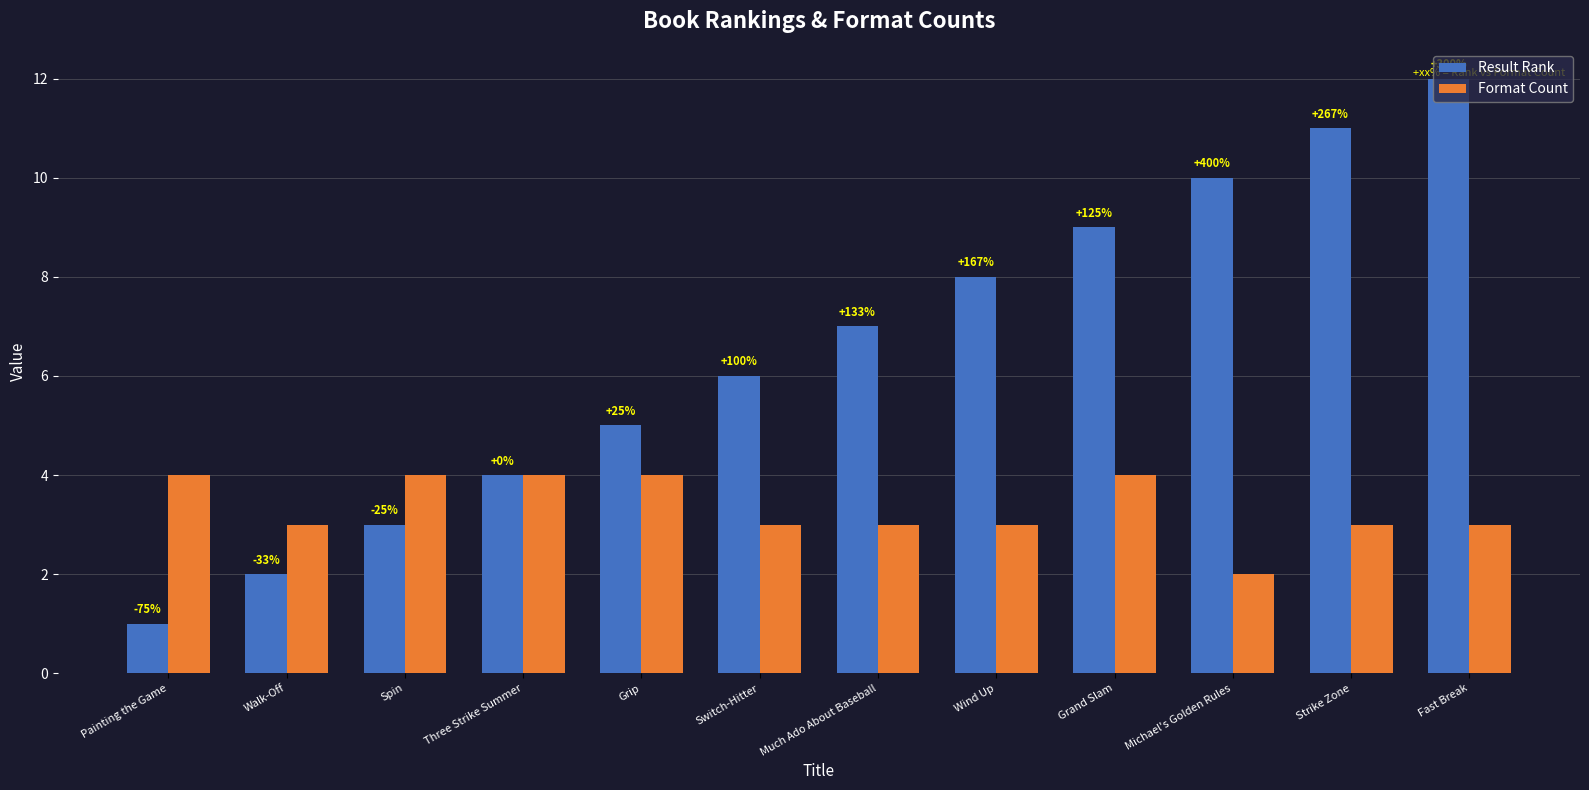

Reading left to right, what are all the values shown in this chart?

Result Rank: Painting the Game=1	Walk-Off=2	Spin=3	Three Strike Summer=4	Grip=5	Switch-Hitter=6	Much Ado About Baseball=7	Wind Up=8	Grand Slam=9	Michael's Golden Rules=10	Strike Zone=11	Fast Break=12
Format Count: Painting the Game=4	Walk-Off=3	Spin=4	Three Strike Summer=4	Grip=4	Switch-Hitter=3	Much Ado About Baseball=3	Wind Up=3	Grand Slam=4	Michael's Golden Rules=2	Strike Zone=3	Fast Break=3